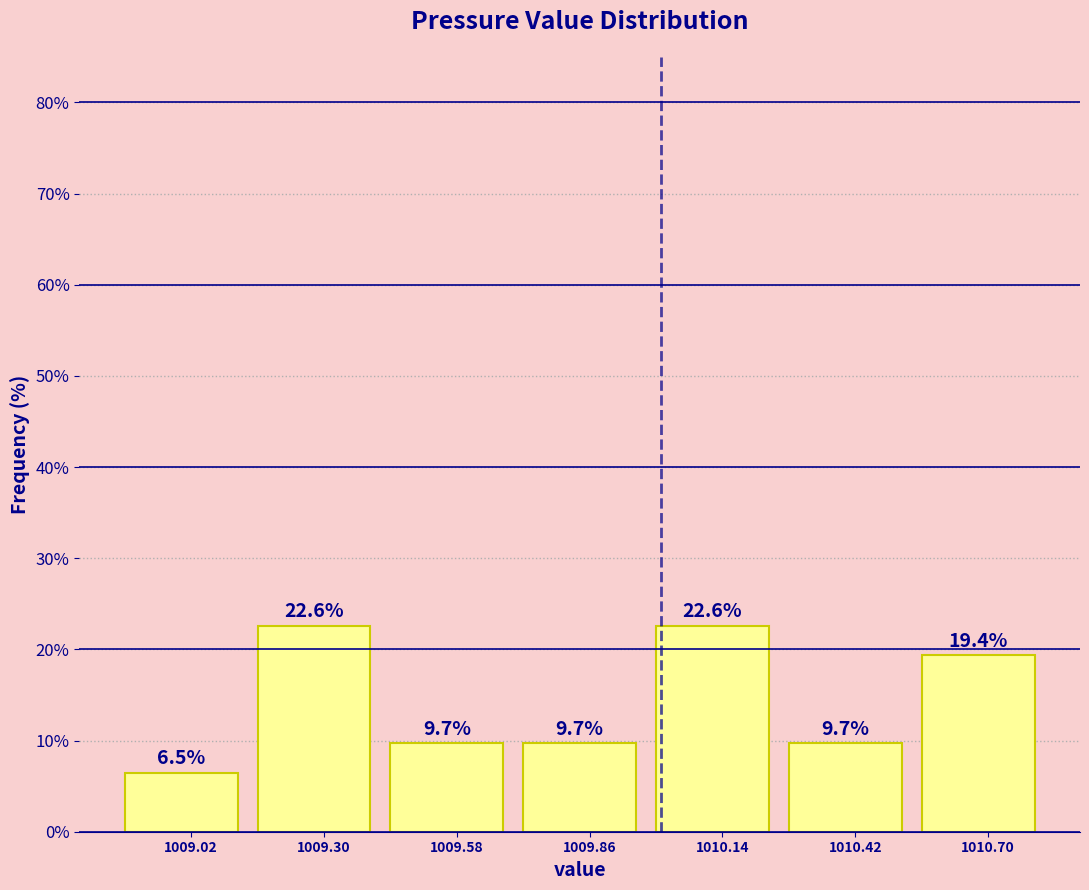

How tall is the bar that spans 1008.88 to 1009.16 on the x-axis? The bar edges are not printed on the chart, so give them approximately, as read against the axis.

6.5